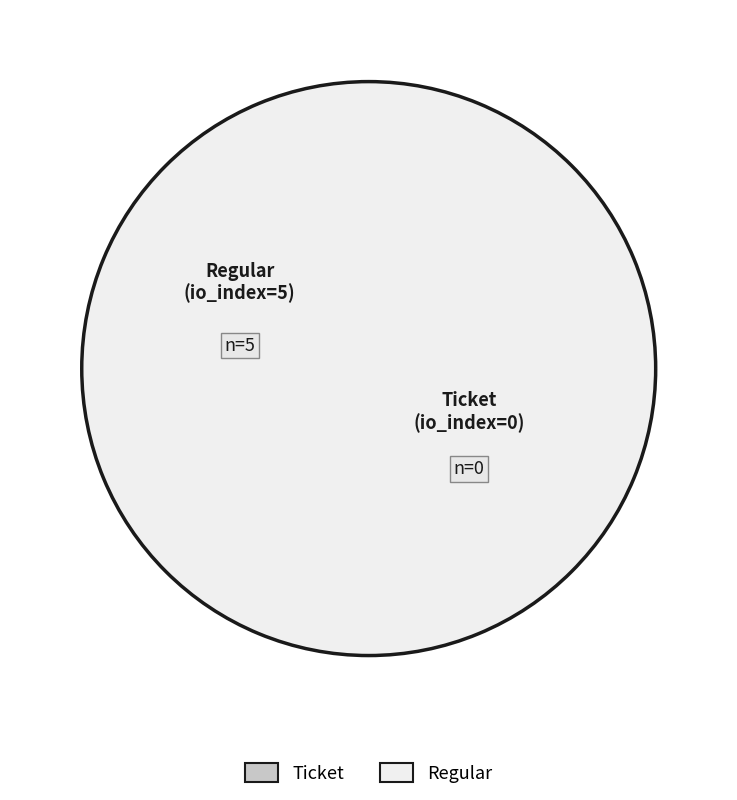

To the nearest percent, what is the difference between the largest and smallest slice percentages?

100%